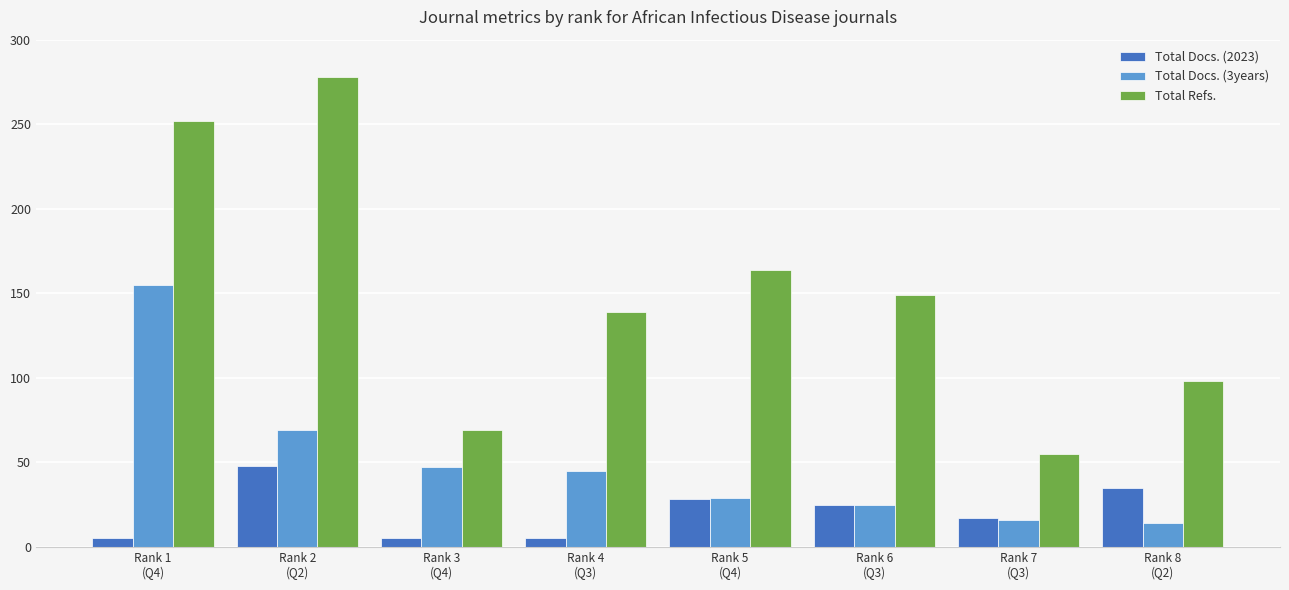

How many bars are there in each group?

3